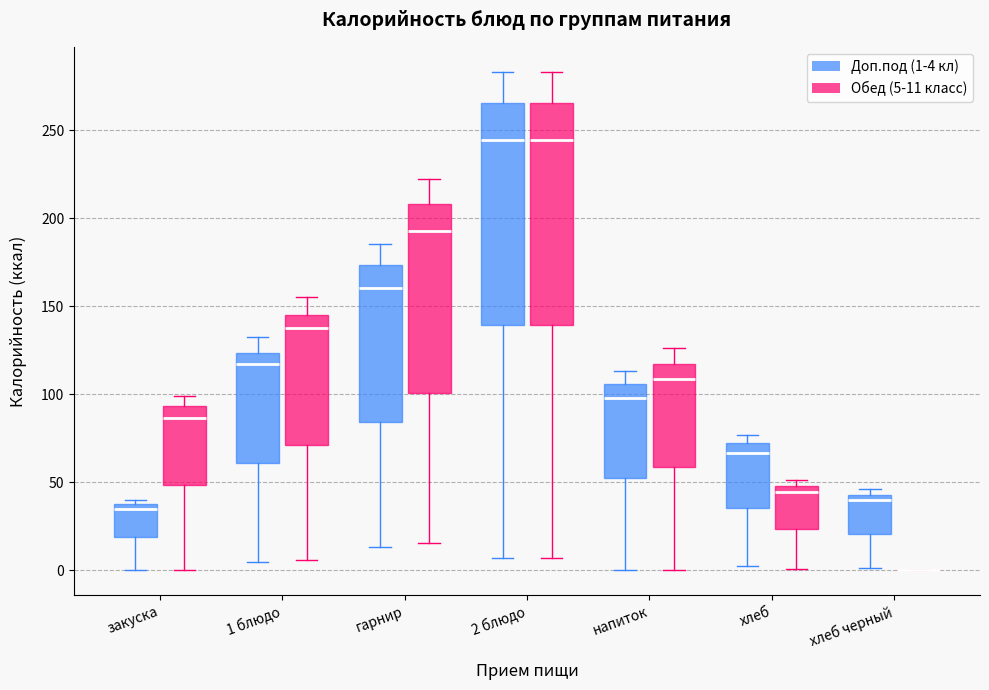

Reading left to right, transcribe this box plot: for each box, give where its median line is, the range the box spans, and where its two whiskers end, as read against the y-axis. The values are not printed on the chart, so give them approximately, as read against the axis.

закуска (Доп.под (1-4 кл)): median 35, box 20 to 40, whiskers 0 to 40 (just above the box's upper edge)
закуска (Обед (5-11 класс)): median 85, box 50 to 95, whiskers 0 to 100
1 блюдо (Доп.под (1-4 кл)): median 115, box 60 to 125, whiskers 5 to 130
1 блюдо (Обед (5-11 класс)): median 140, box 70 to 145, whiskers 5 to 155
гарнир (Доп.под (1-4 кл)): median 160, box 85 to 175, whiskers 15 to 185
гарнир (Обед (5-11 класс)): median 195, box 100 to 210, whiskers 15 to 220
2 блюдо (Доп.под (1-4 кл)): median 245, box 140 to 265, whiskers 5 to 285
2 блюдо (Обед (5-11 класс)): median 245, box 140 to 265, whiskers 5 to 285
напиток (Доп.под (1-4 кл)): median 100, box 55 to 105, whiskers 0 to 115
напиток (Обед (5-11 класс)): median 110, box 60 to 115, whiskers 0 to 125
хлеб (Доп.под (1-4 кл)): median 65, box 35 to 70, whiskers 5 to 75
хлеб (Обед (5-11 класс)): median 45, box 25 to 50, whiskers 0 to 50 (just above the box's upper edge)
хлеб черный (Доп.под (1-4 кл)): median 40, box 20 to 45, whiskers 0 to 45 (just above the box's upper edge)
хлеб черный (Обед (5-11 класс)): box collapsed to a line at 0, whiskers 0 to 0